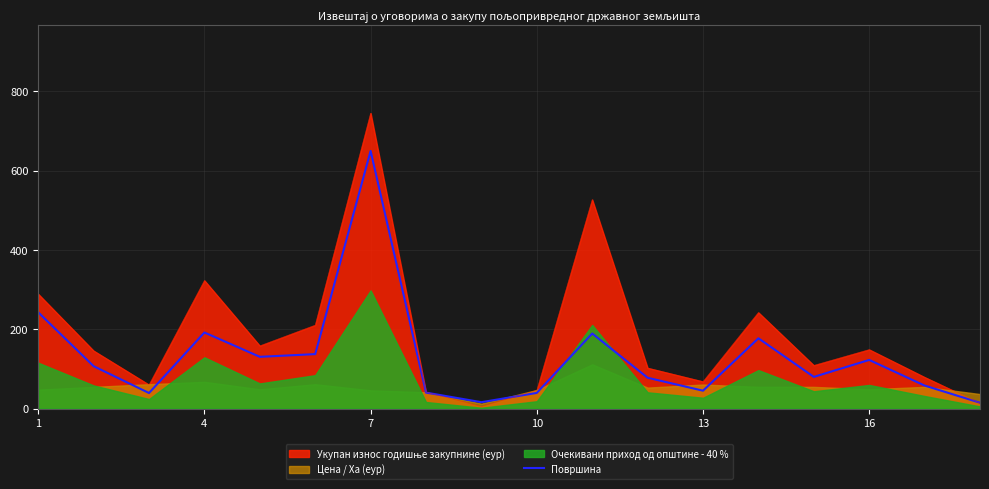

How many values exceed 106?

9